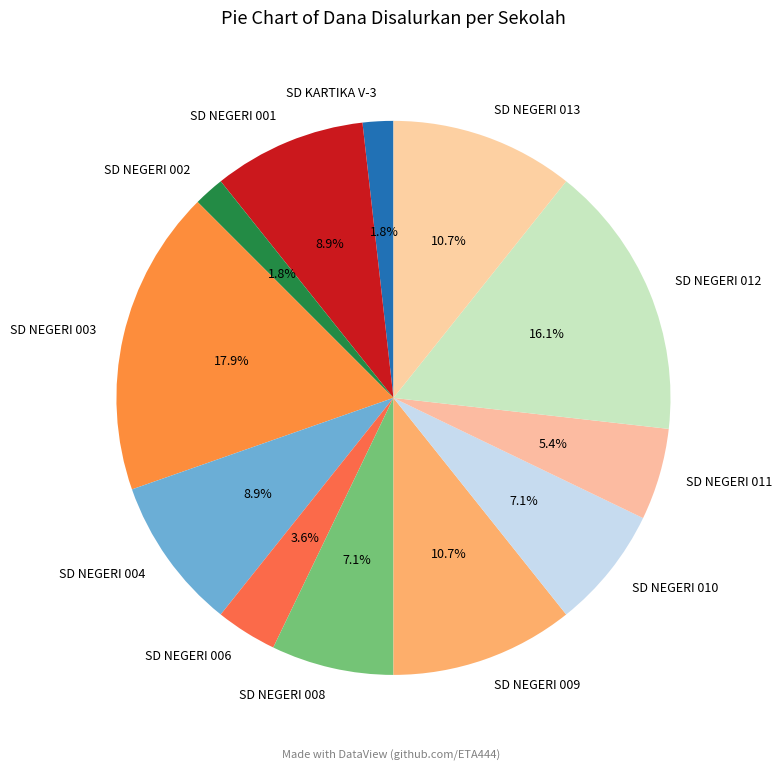

Count the number of slices in the pie.

12